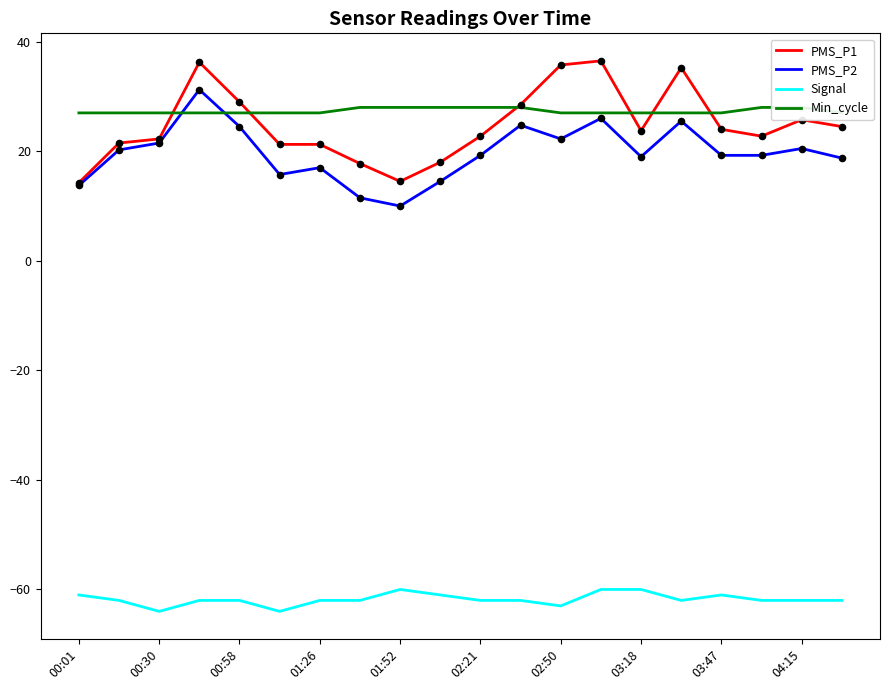

What is the total value across all series at 17?

8.0